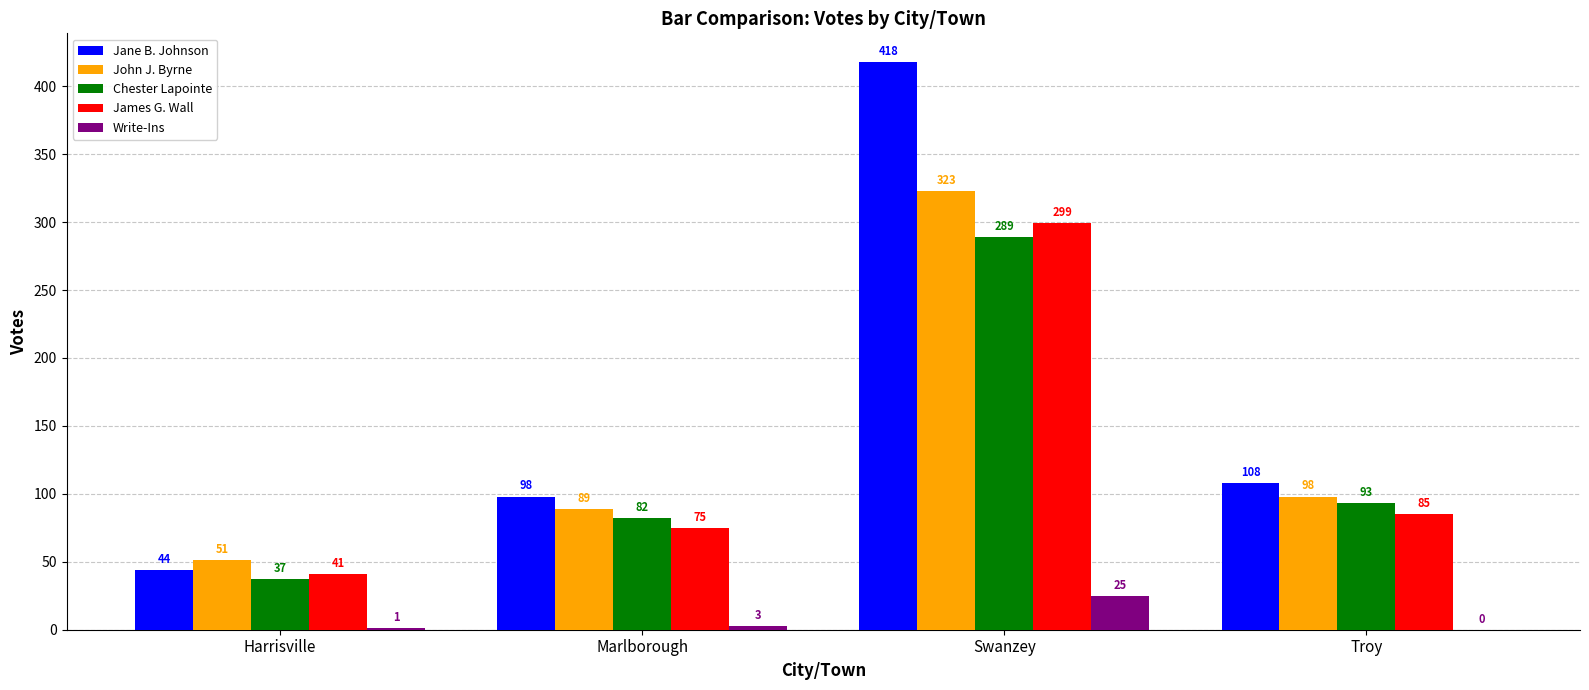

Between Harrisville and Marlborough, which series saw the biggest shift?

Jane B. Johnson